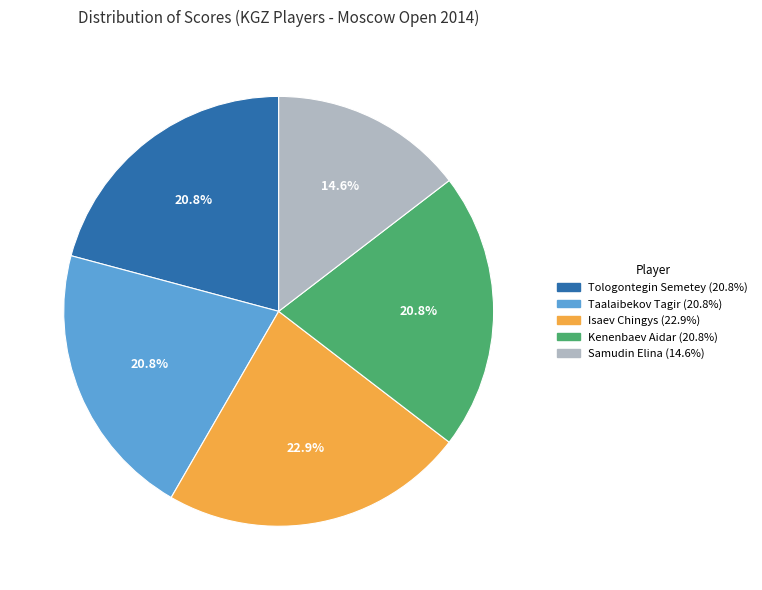

To the nearest percent, what portion does Tologontegin Semetey represent?

21%